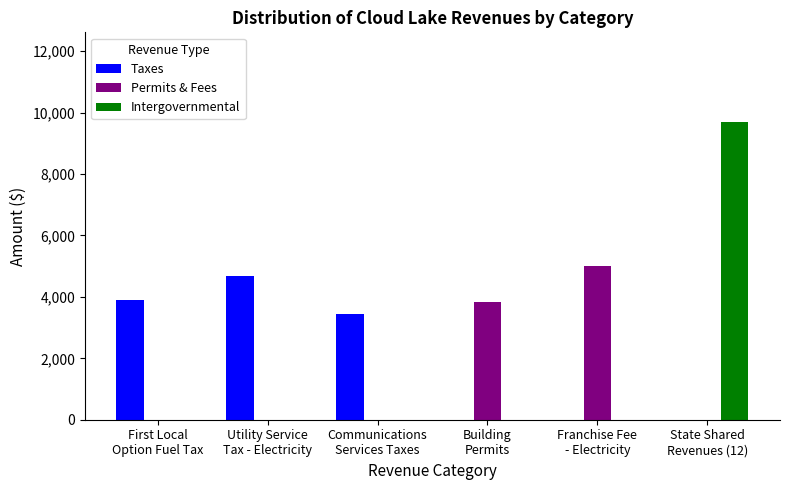

Reading left to right, list all the values displayed in this chart.

Taxes: First Local
Option Fuel Tax=3900	Utility Service
Tax - Electricity=4682	Communications
Services Taxes=3438	Building
Permits=0	Franchise Fee
- Electricity=0	State Shared
Revenues (12)=0
Permits & Fees: First Local
Option Fuel Tax=0	Utility Service
Tax - Electricity=0	Communications
Services Taxes=0	Building
Permits=3845	Franchise Fee
- Electricity=5013	State Shared
Revenues (12)=0
Intergovernmental: First Local
Option Fuel Tax=0	Utility Service
Tax - Electricity=0	Communications
Services Taxes=0	Building
Permits=0	Franchise Fee
- Electricity=0	State Shared
Revenues (12)=9705